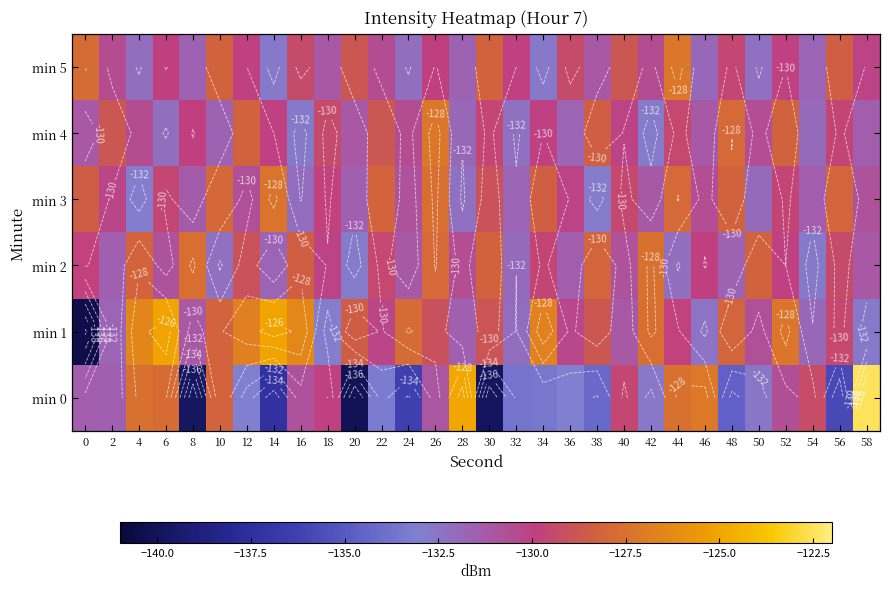

How many values in the min 2 series exceed -130?

14